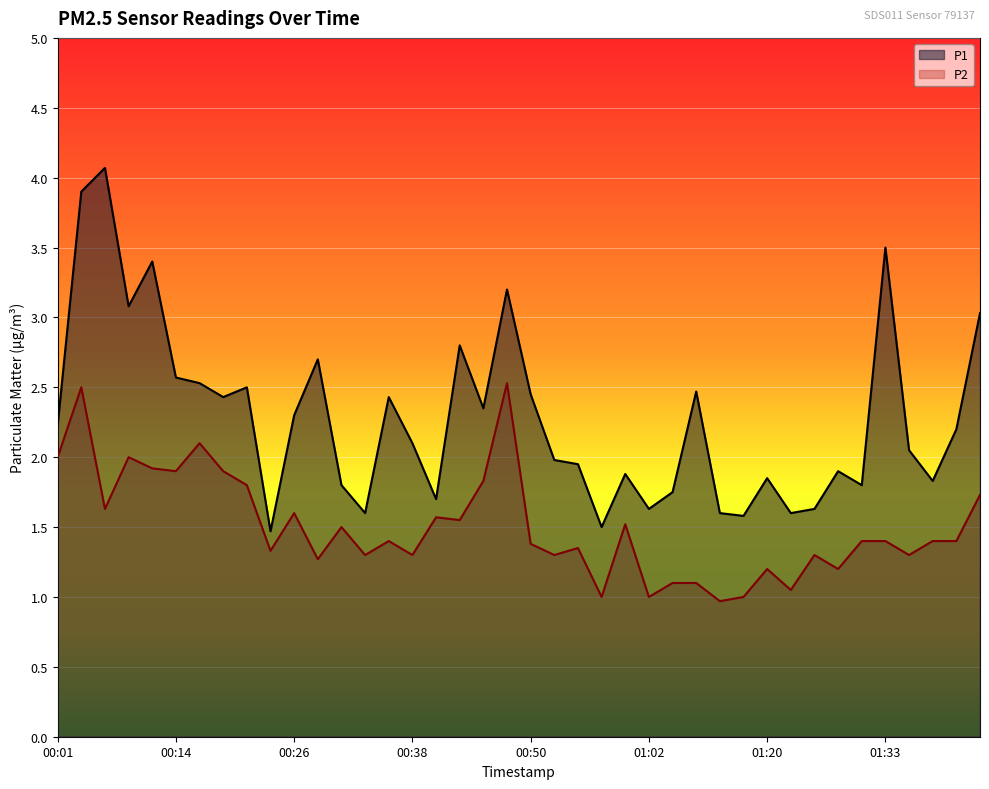

At 00:57, list the series in order from smallest to largest.

P2, P1